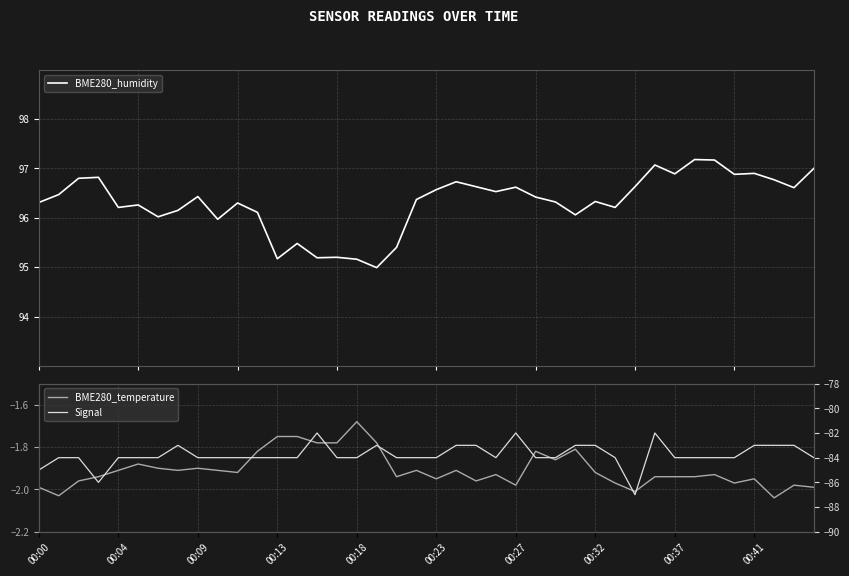

Reading left to right, what are all the values shown in this chart?

BME280_humidity: 96.3	96.5	96.8	96.8	96.2	96.3	96.0	96.2	96.4	96.0	96.3	96.1	95.2	95.5	95.2	95.2	95.2	95.0	95.4	96.4	96.6	96.7	96.6	96.5	96.6	96.4	96.3	96.1	96.3	96.2	96.6	97.1	96.9	97.2	97.2	96.9	96.9	96.8	96.6	97.0
BME280_temperature: -2.0	-2.0	-2.0	-1.9	-1.9	-1.9	-1.9	-1.9	-1.9	-1.9	-1.9	-1.8	-1.8	-1.8	-1.8	-1.8	-1.7	-1.8	-1.9	-1.9	-1.9	-1.9	-2.0	-1.9	-2.0	-1.8	-1.9	-1.8	-1.9	-2.0	-2.0	-1.9	-1.9	-1.9	-1.9	-2.0	-1.9	-2.0	-2.0	-2.0
Signal: -85.0	-84.0	-84.0	-86.0	-84.0	-84.0	-84.0	-83.0	-84.0	-84.0	-84.0	-84.0	-84.0	-84.0	-82.0	-84.0	-84.0	-83.0	-84.0	-84.0	-84.0	-83.0	-83.0	-84.0	-82.0	-84.0	-84.0	-83.0	-83.0	-84.0	-87.0	-82.0	-84.0	-84.0	-84.0	-84.0	-83.0	-83.0	-83.0	-84.0